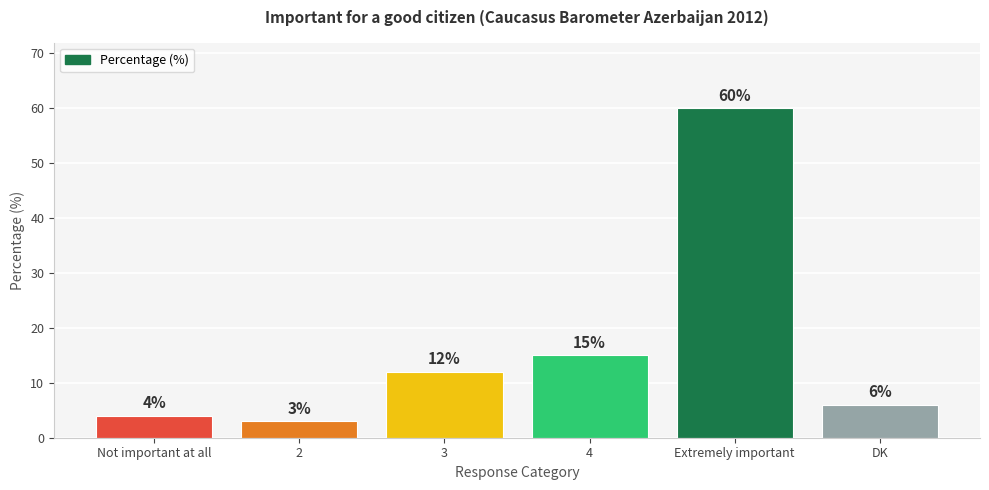

Which category has the highest value across all series?

Extremely important